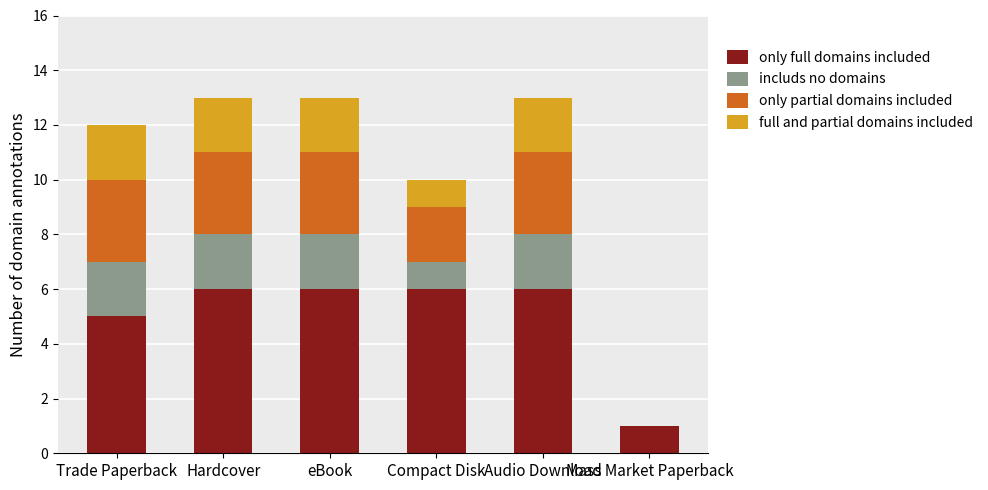

What is the highest value of the only full domains included series?

6